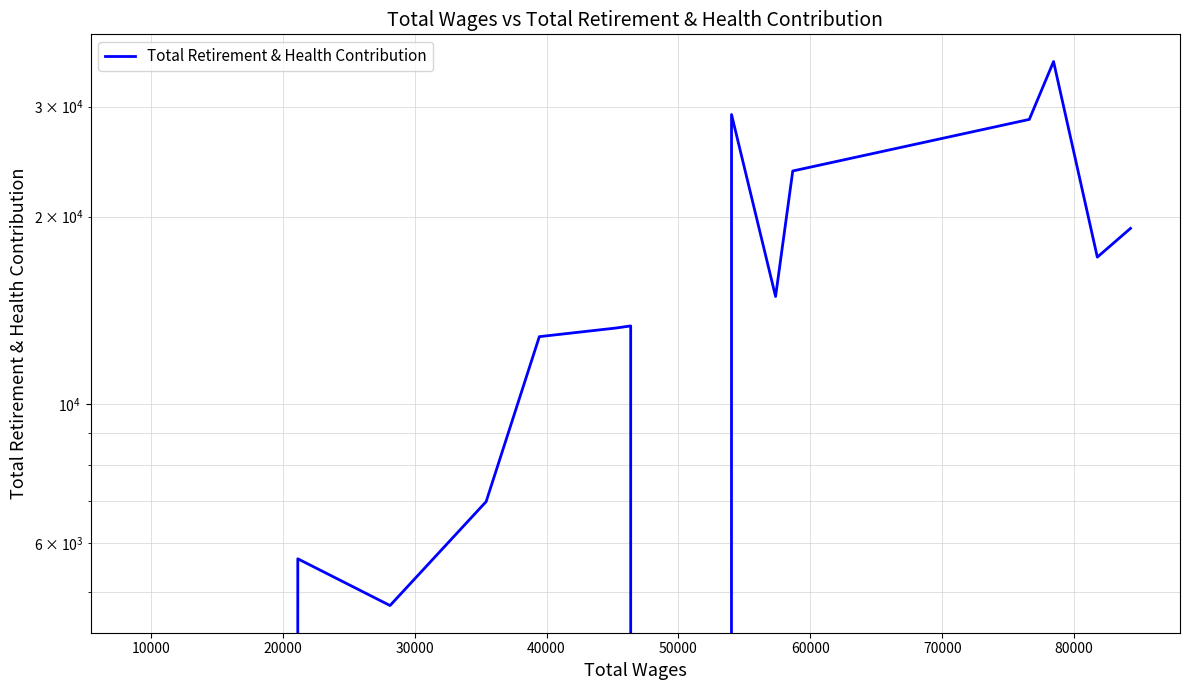

How many positive values are there?

13